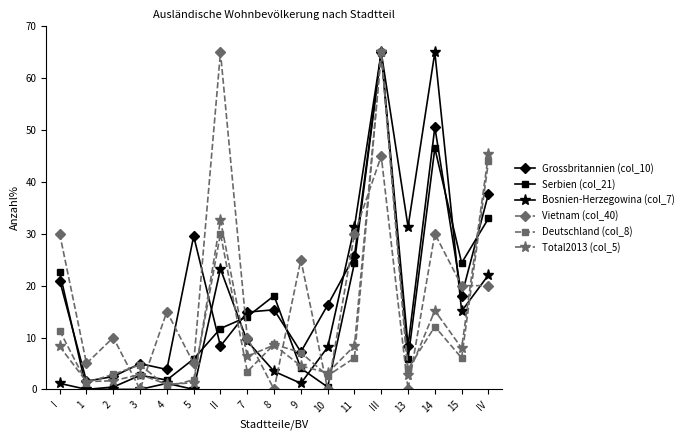

Is the value of Deutschland (col_8) at 2 greater than the value of Serbien (col_21) at 2?

Yes